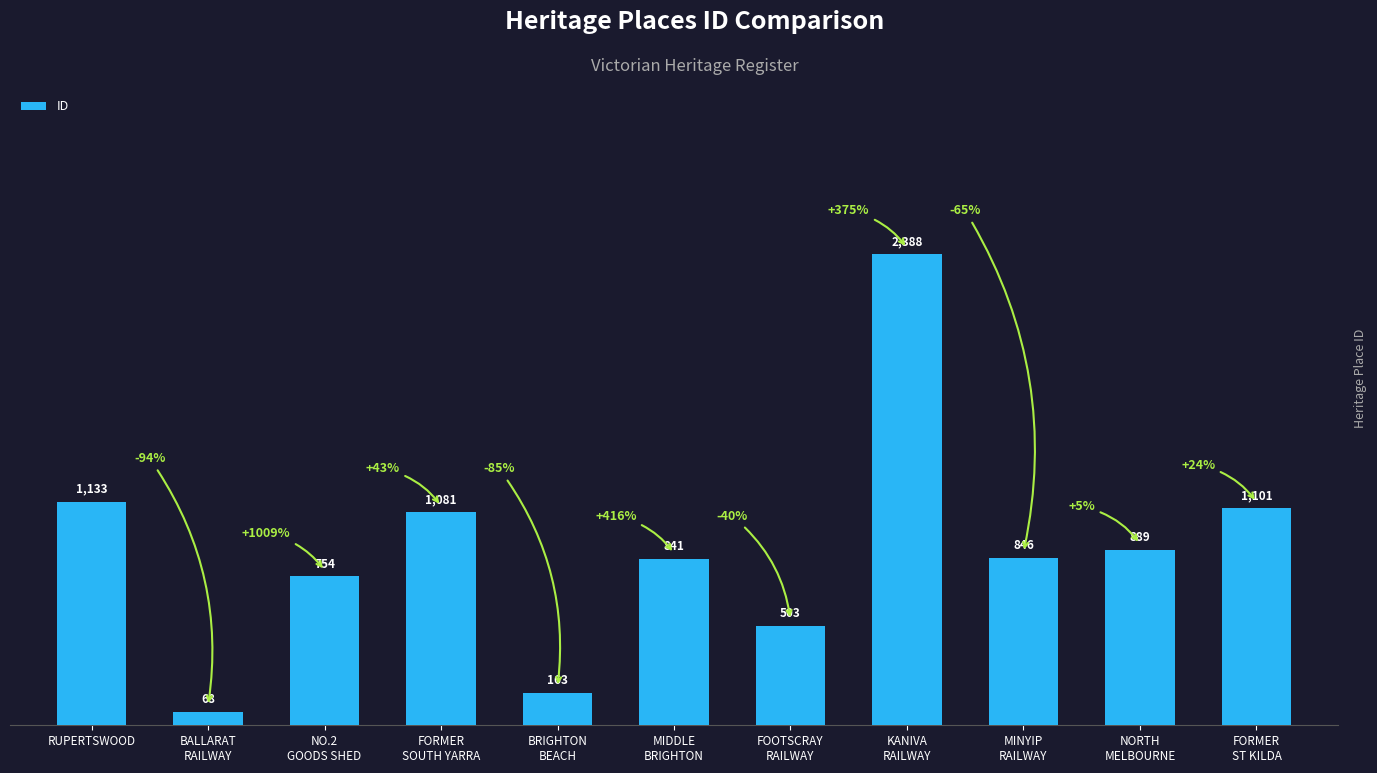

Reading left to right, transcribe all the data shown in this chart.

RUPERTSWOOD=1133	BALLARAT
RAILWAY=68	NO.2
GOODS SHED=754	FORMER
SOUTH YARRA=1081	BRIGHTON
BEACH=163	MIDDLE
BRIGHTON=841	FOOTSCRAY
RAILWAY=503	KANIVA
RAILWAY=2388	MINYIP
RAILWAY=846	NORTH
MELBOURNE=889	FORMER
ST KILDA=1101